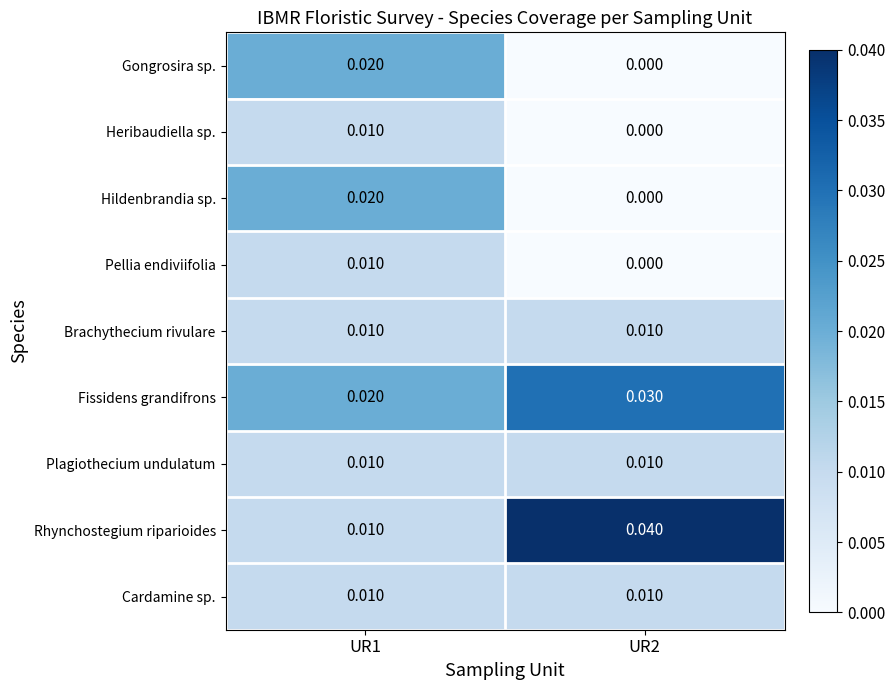

At which category does the chart reach its peak across all series?

UR2